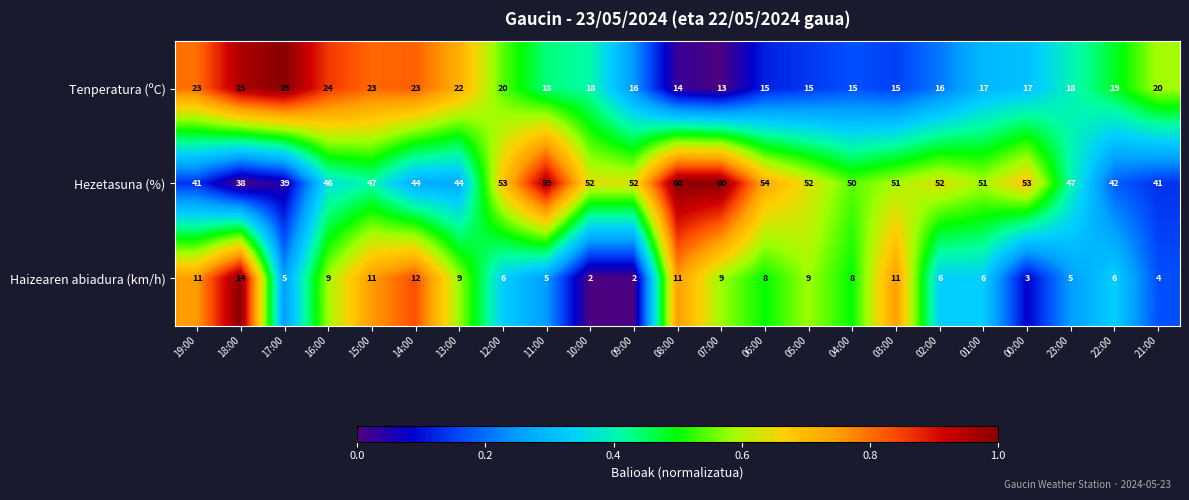

The value of Haizearen abiadura (km/h) at 12:00 is 6. True or false?

True